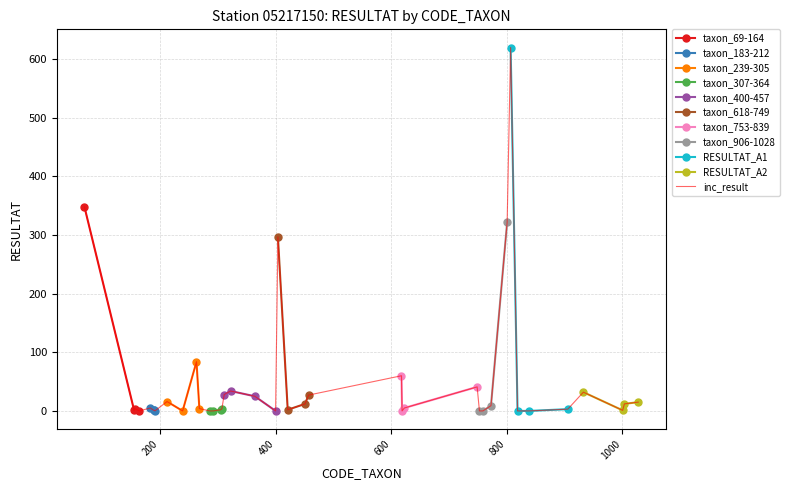

True or false: taxon_69-164 has more than 1 interior local peaks.

False